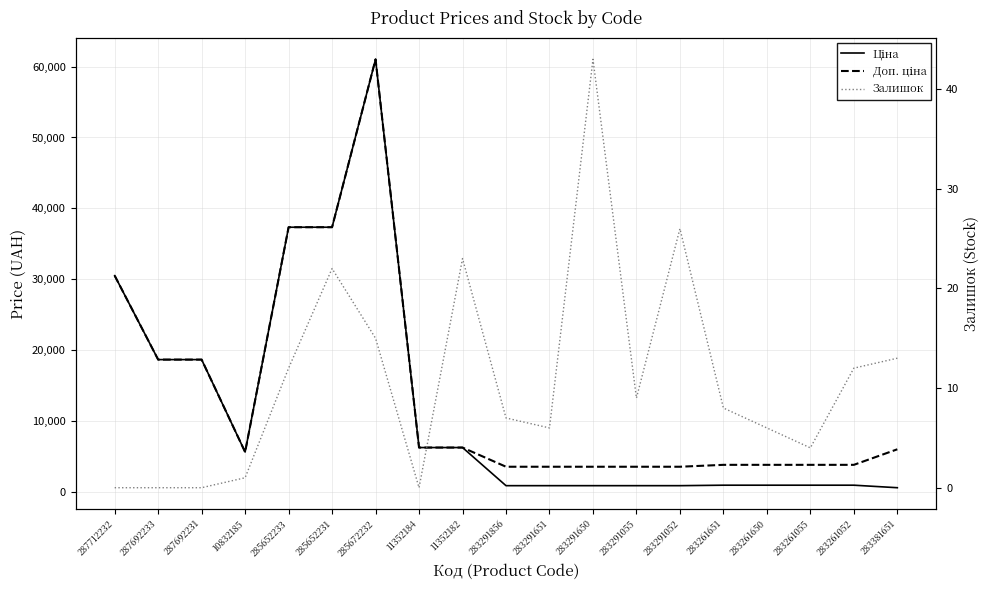

Where is Залишок nearest to the value 21?

285652231